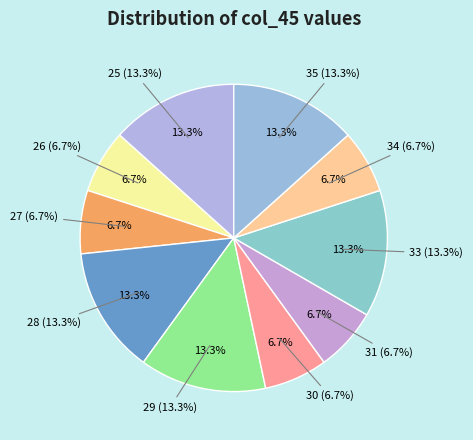

Approximately how many times larger is the value at 28 compared to 27?

2.0